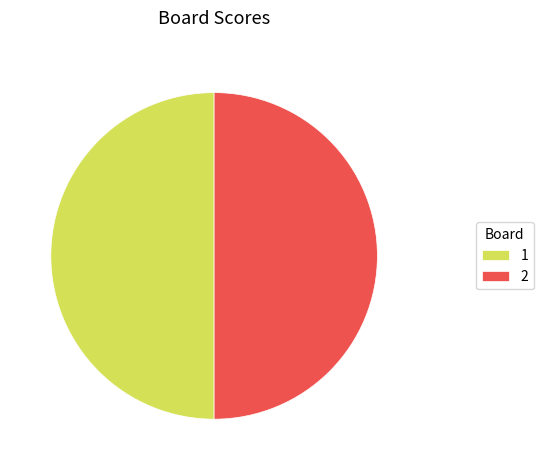

True or false: 1 accounts for 65% of the total.

False